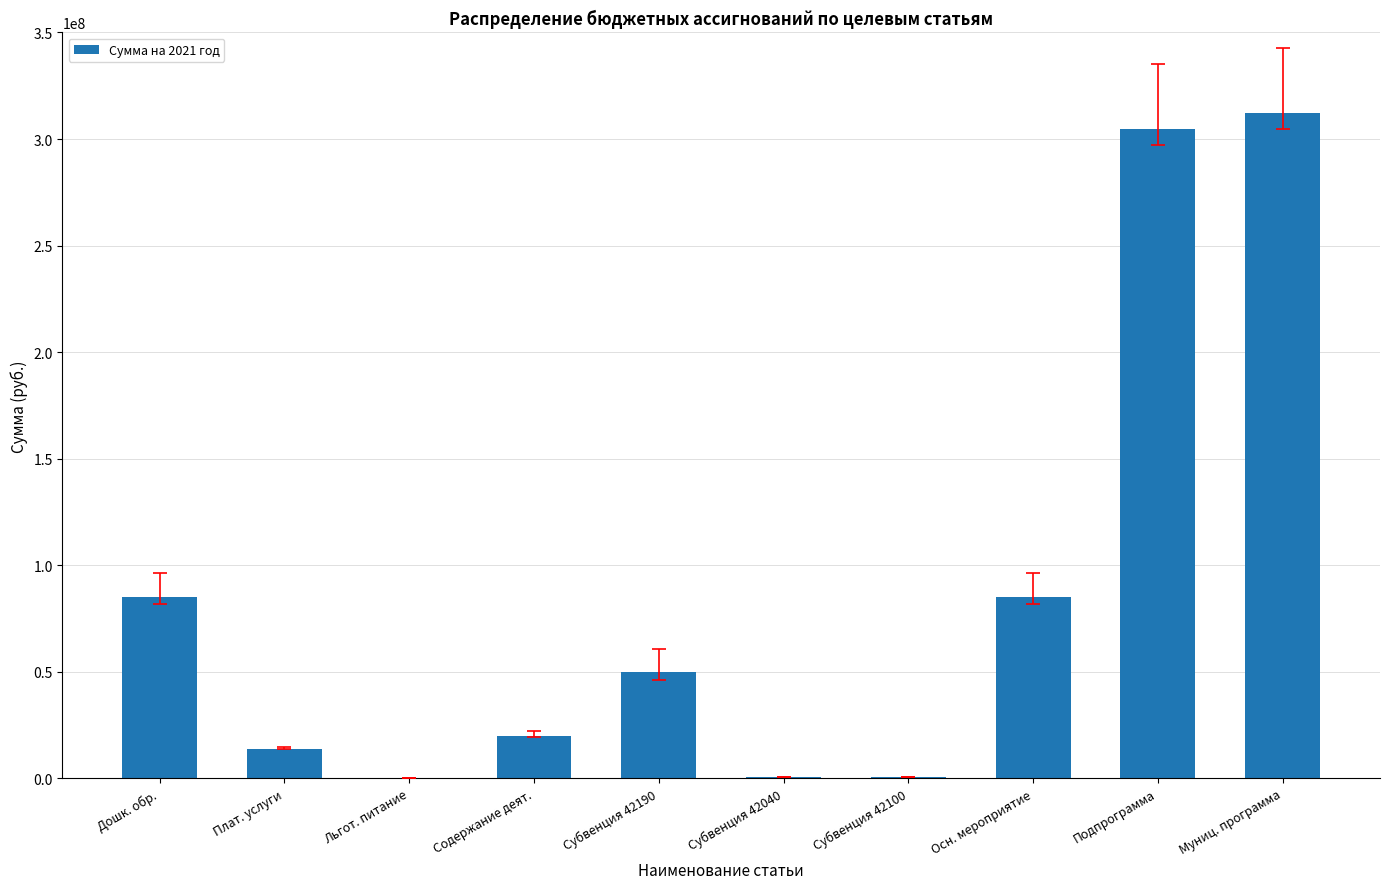

Are the bars grouped side by side (vs. stacked)?

No